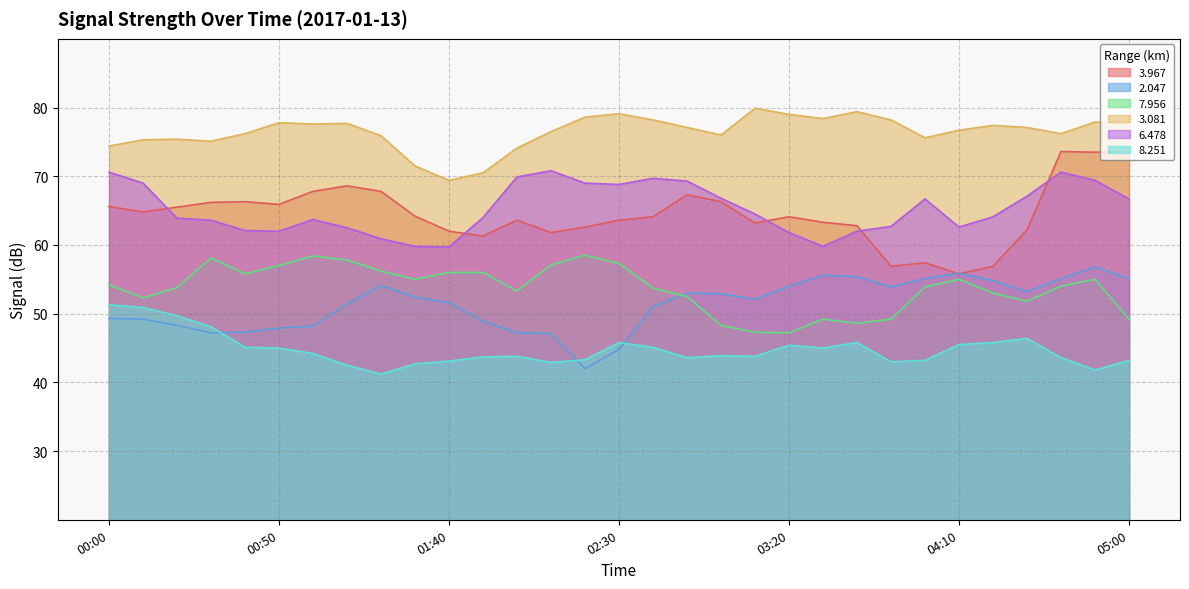

What is the difference between the maximum and minimum values in the   3.081 series?

10.5